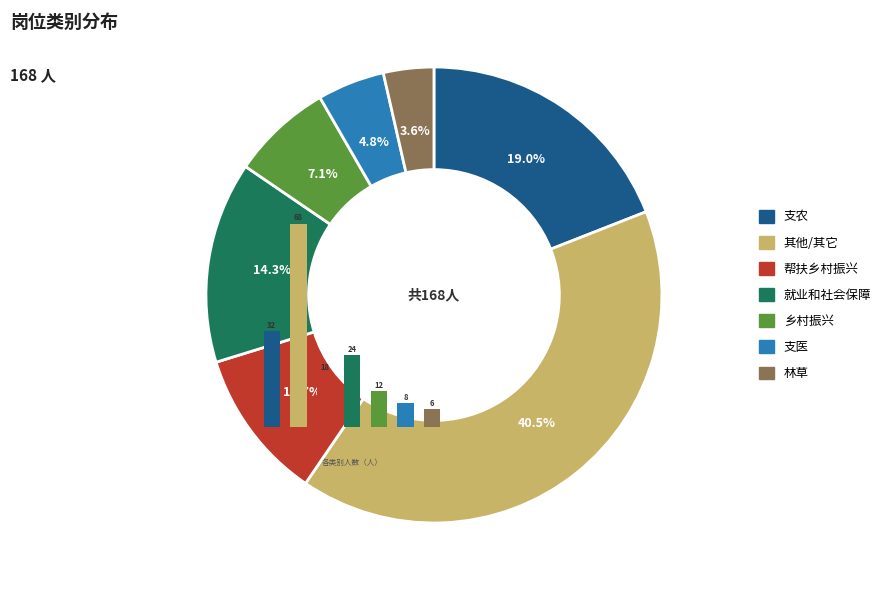

How many slices are in this pie chart?

7